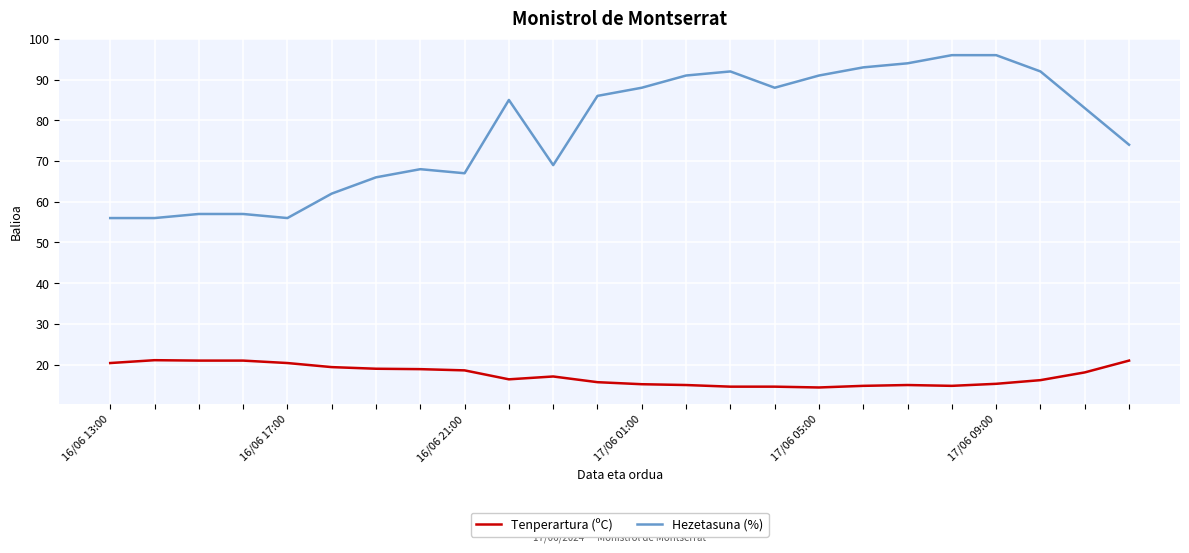

What is the maximum value shown in the chart?

96.0